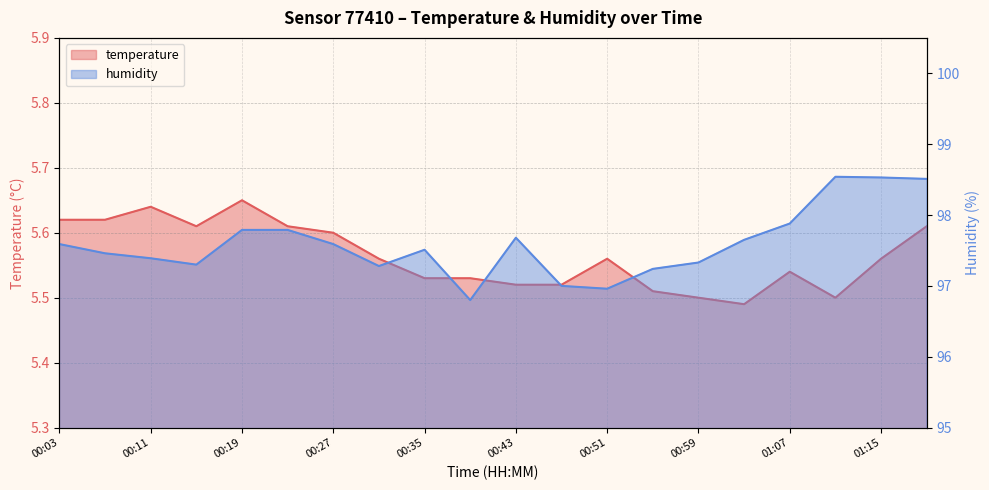

True or false: humidity and temperature intersect in this chart.

False